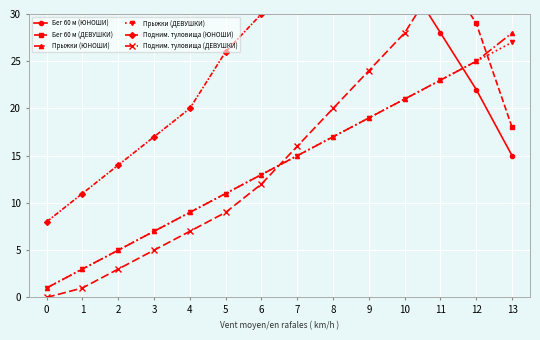

Reading right to left, extract all data points from this chart.

Бег 60 м (ЮНОШИ): 15	22	28	34	38	42	47	52	56	60	64	67	69	70
Бег 60 м (ДЕВУШКИ): 18	29	35	39	43	47	52	56	60	63	65	67	69	70
Прыжки (ЮНОШИ): 28	25	23	21	19	17	15	13	11	9	7	5	3	1
Прыжки (ДЕВУШКИ): 27	25	23	21	19	17	15	13	11	9	7	5	3	1
Подним. туловища (ЮНОШИ): 66	62	56	52	46	38	34	30	26	20	17	14	11	8
Подним. туловища (ДЕВУШКИ): 47	40	34	28	24	20	16	12	9	7	5	3	1	0